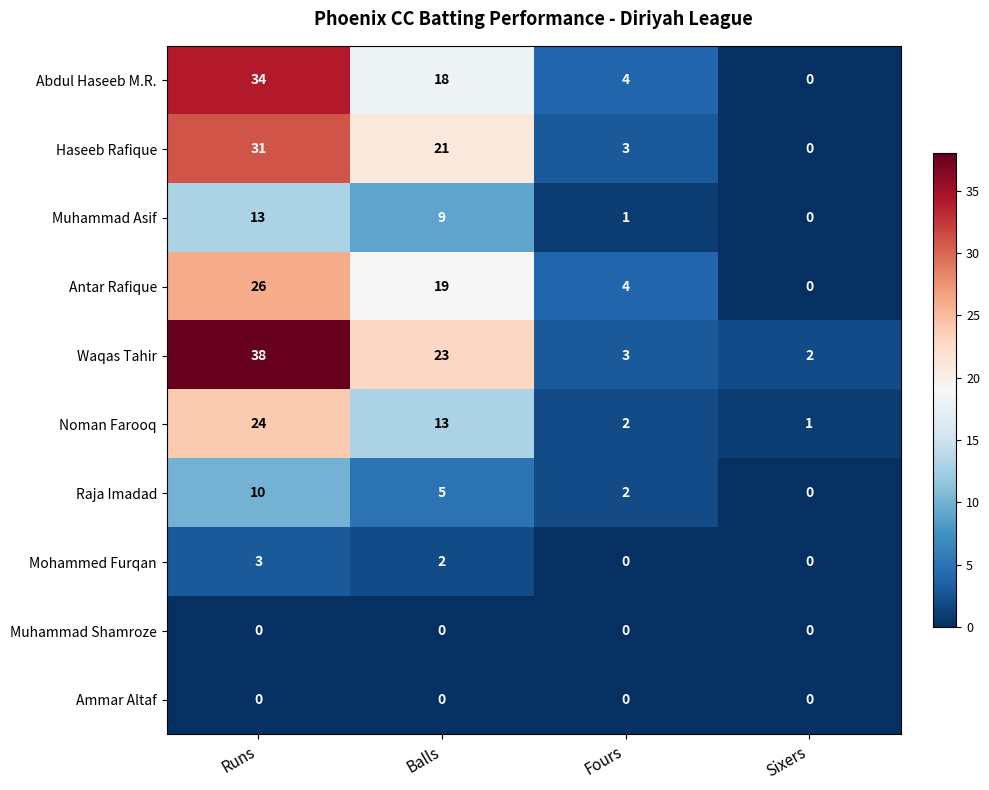

What is the total value across all series at Fours?

19